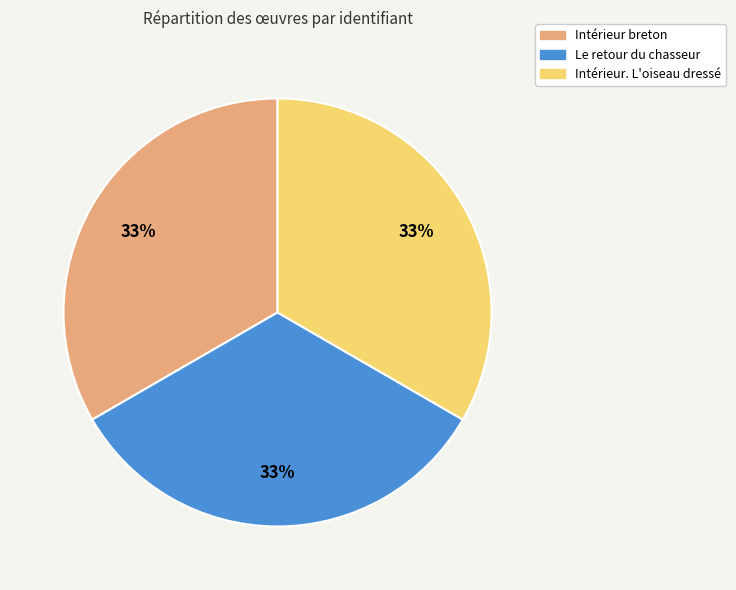

To the nearest percent, what percentage of the pie is Intérieur breton?

33%